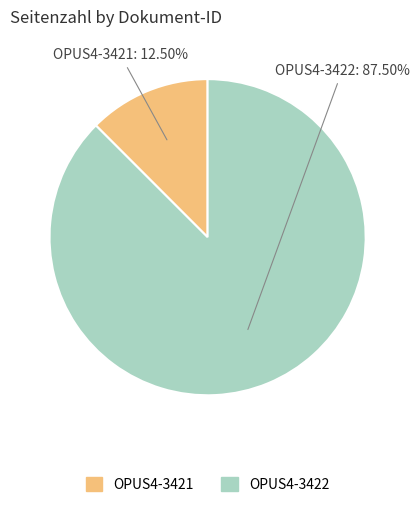

Rank the categories by value from lowest to highest.

OPUS4-3421, OPUS4-3422